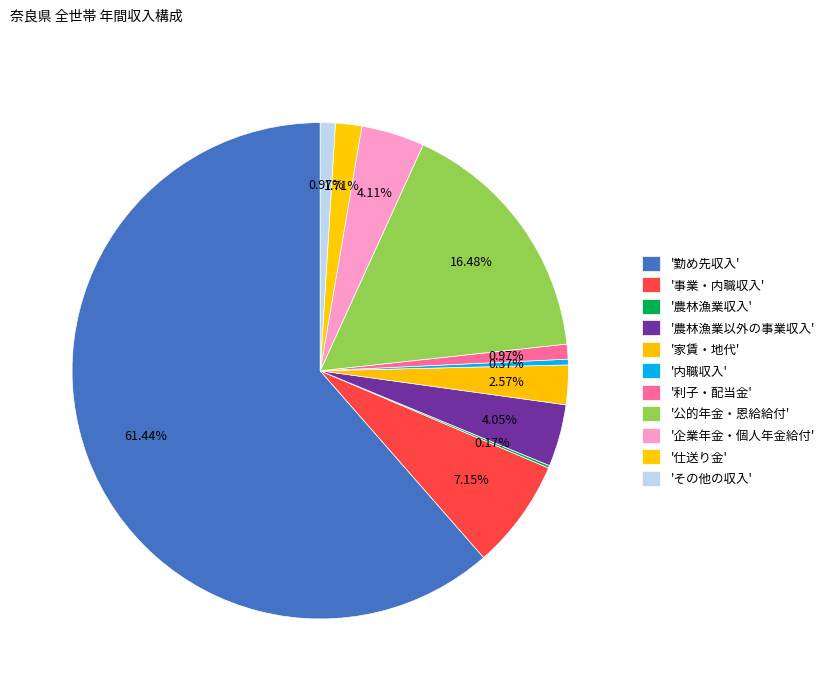

What is the smallest slice in the pie chart?

農林漁業収入